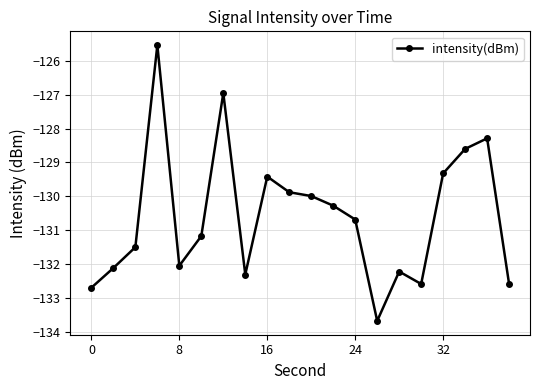

True or false: there are more than 2 points higher than both neighbors.

True